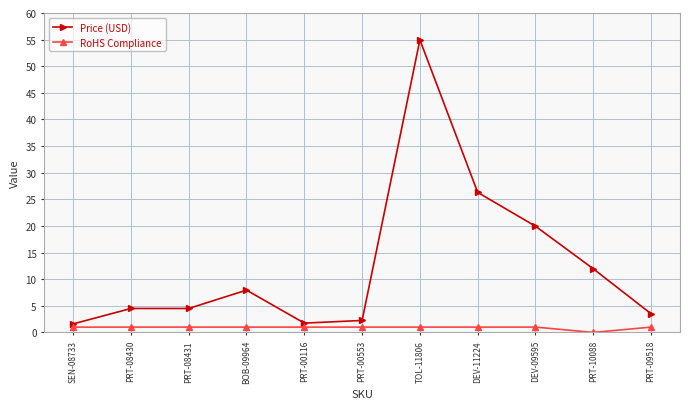

How many values in RoHS Compliance are above zero?

10